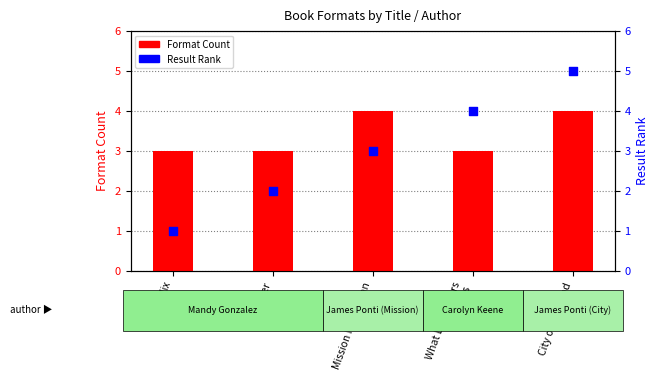

At how many categories does at least one series exceed 2?

5